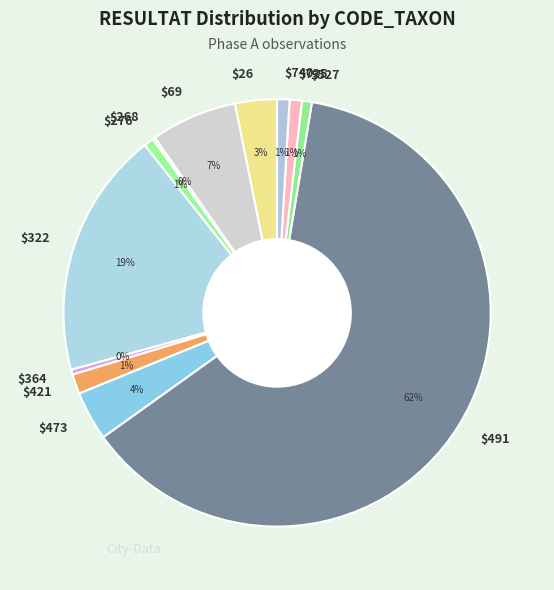

To the nearest percent, what is the difference between the largest and smallest slice percentages?

62%